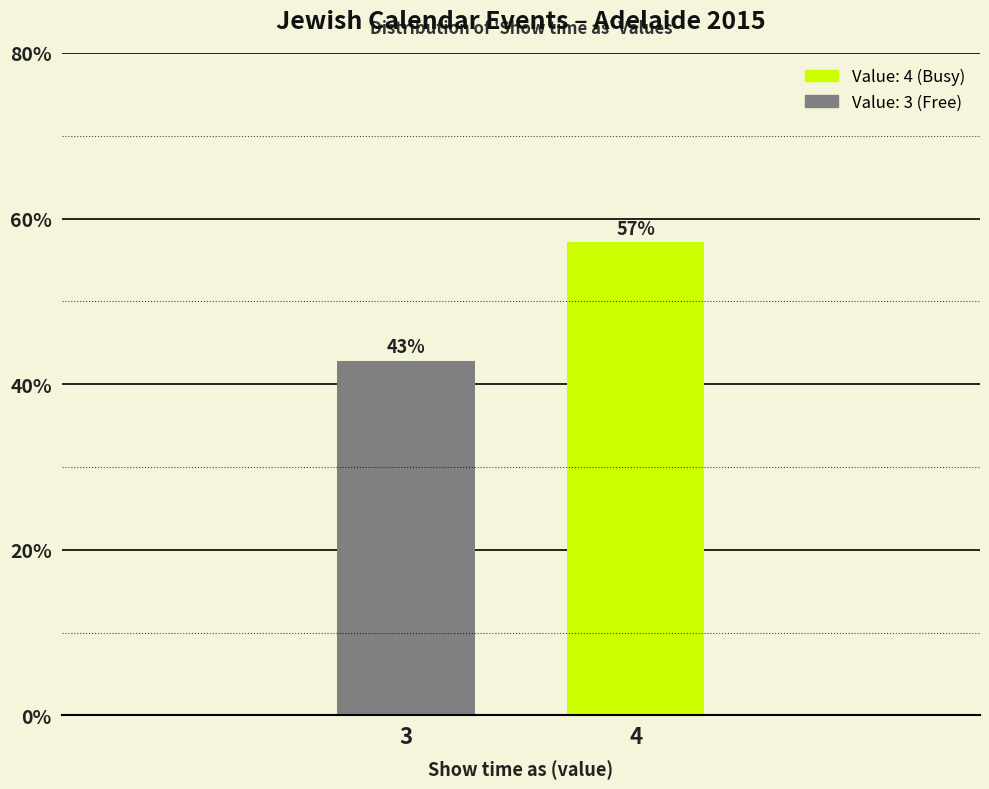

Which has a higher value, 3 or 4?

4